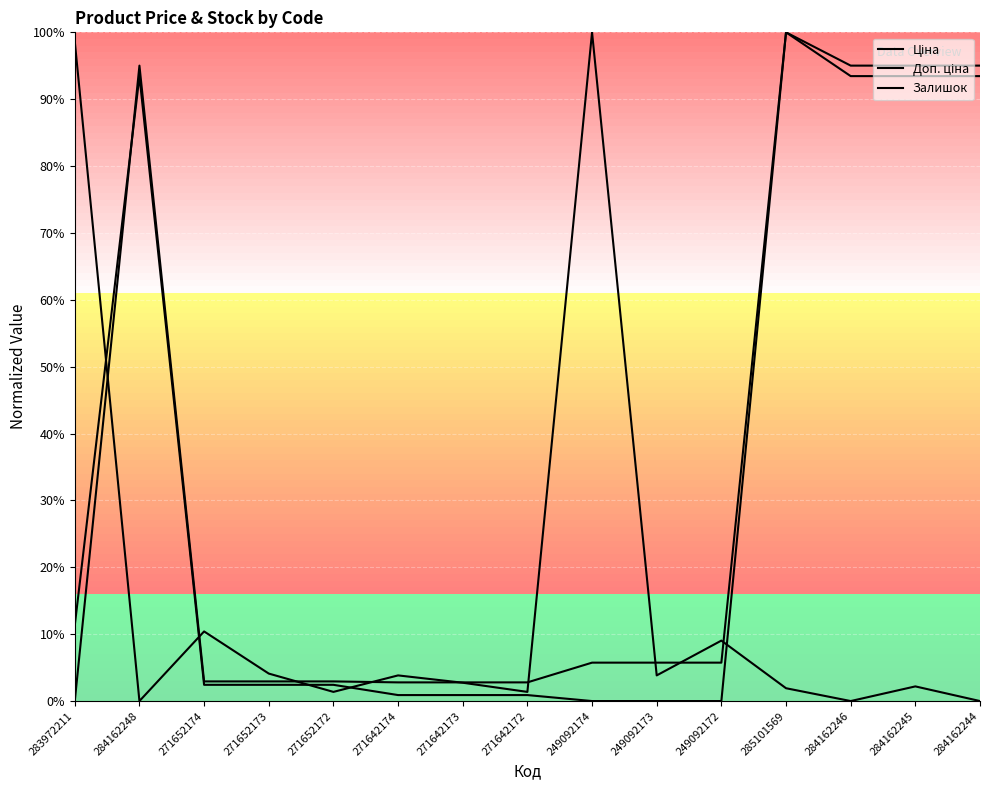

The Доп. ціна series shows 0.0 at 249092172. True or false?

True